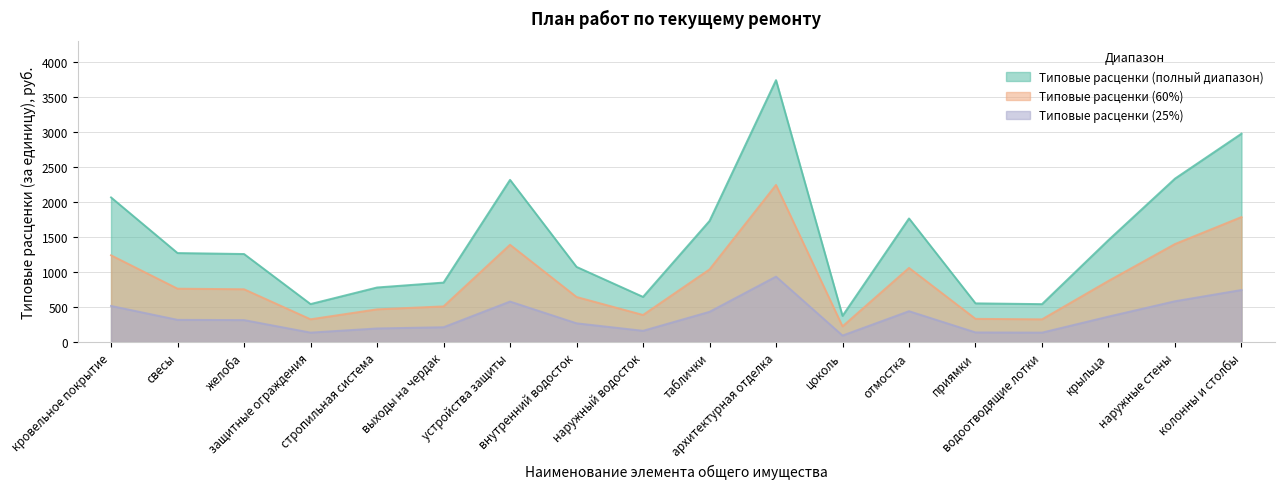

How many lines are shown in the chart?

3